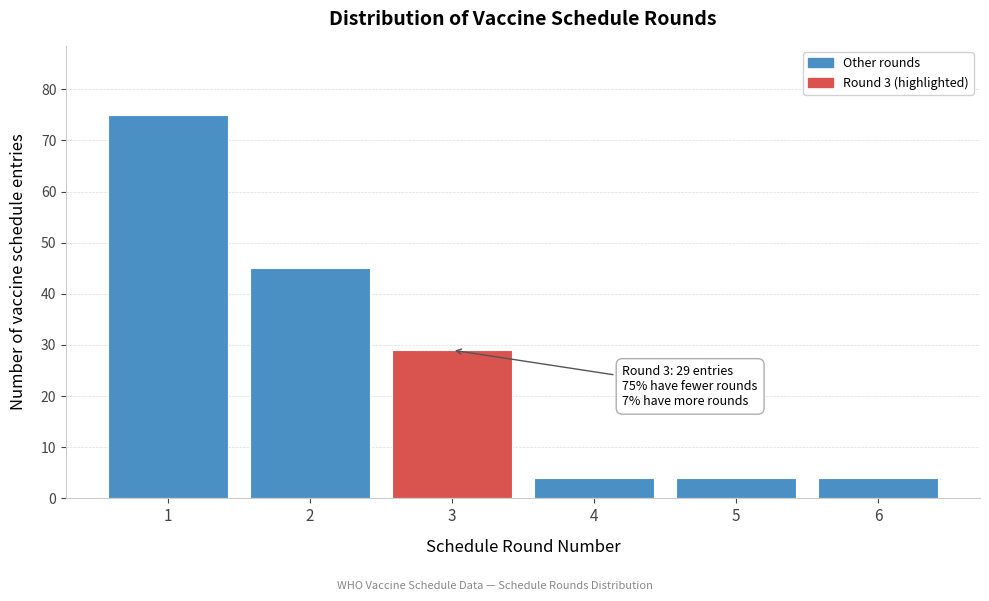

Reading left to right, extract all data points from this chart.

75	45	29	4	4	4